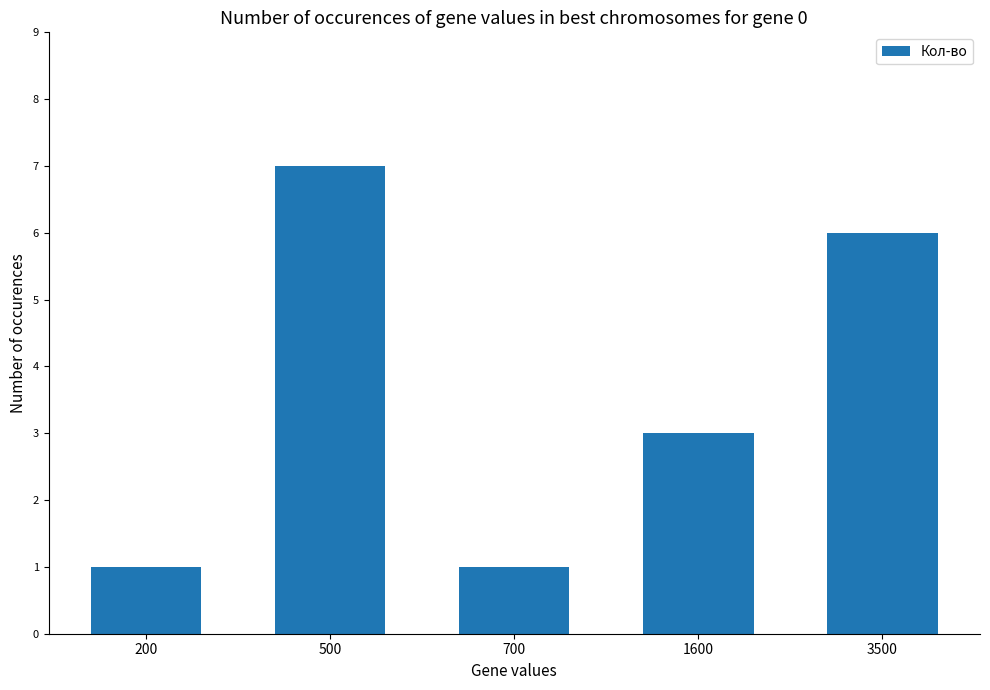

True or false: the data shows 6 at 3500.

True